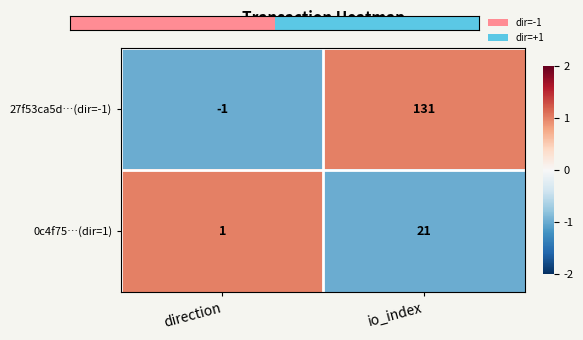

Reading left to right, extract all data points from this chart.

27f53ca5d…(dir=-1): -1	131
0c4f75…(dir=1): 1	21